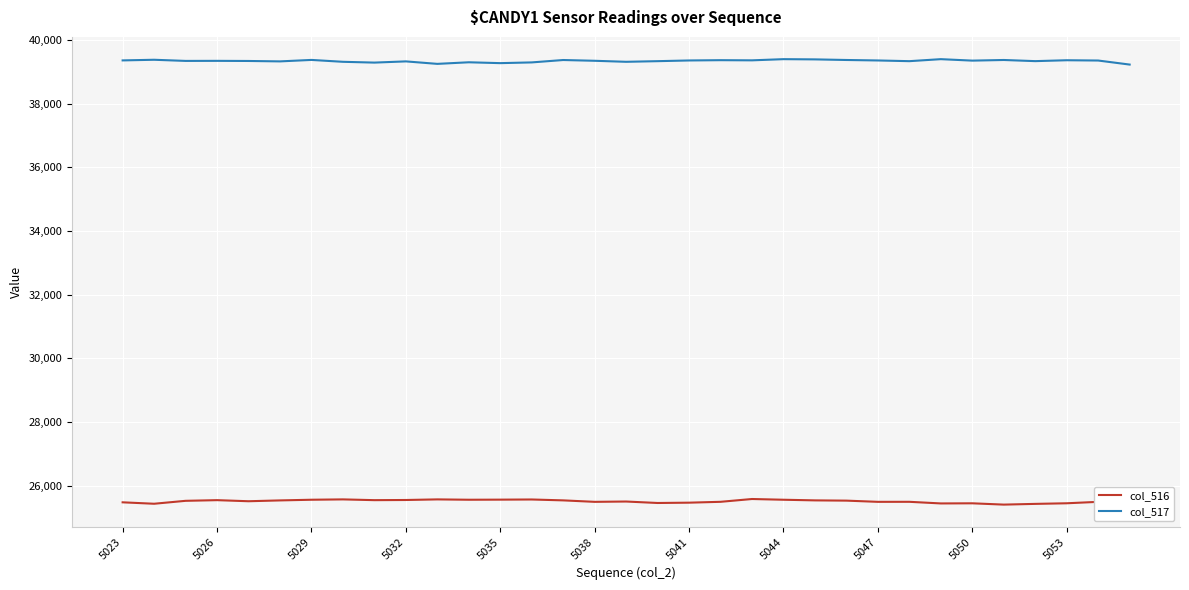

Rank the series by their average value, from lowest to highest.

col_516, col_517